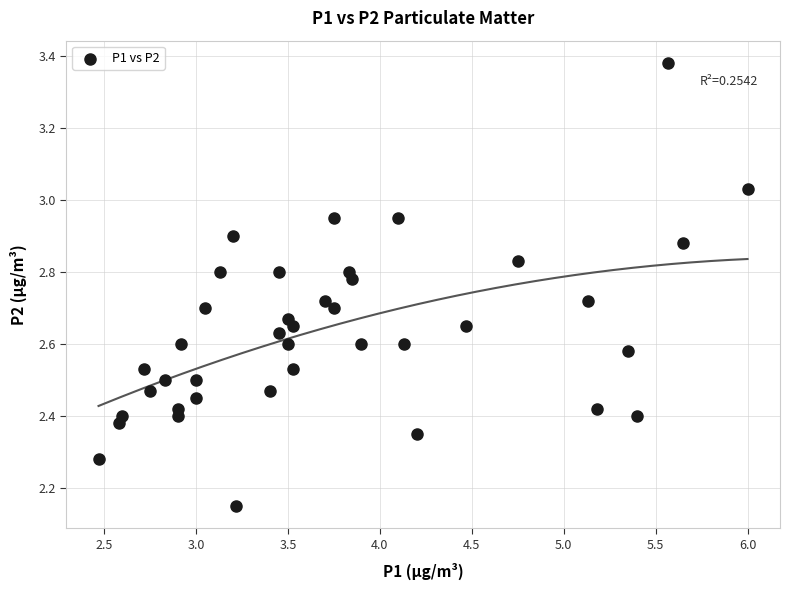

What is the range of Y values (max minus min)?

1.2